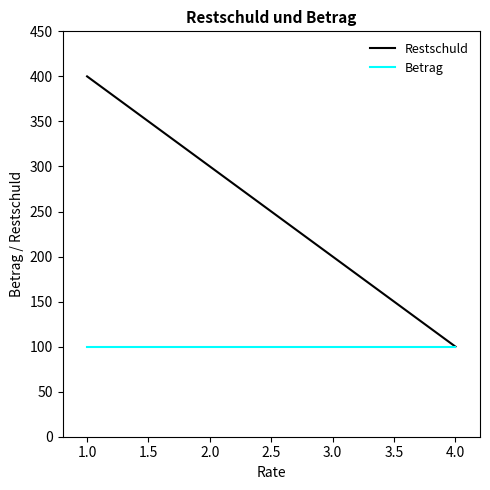

What is the average value of the Restschuld series?

250